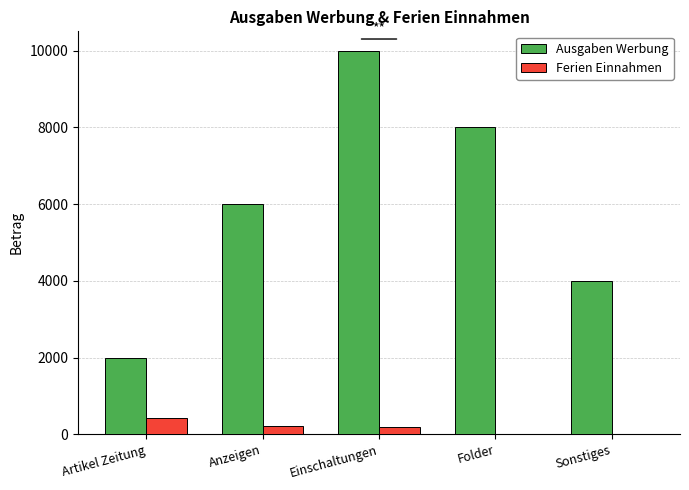

The value of Ausgaben Werbung at Anzeigen is 6000. True or false?

True